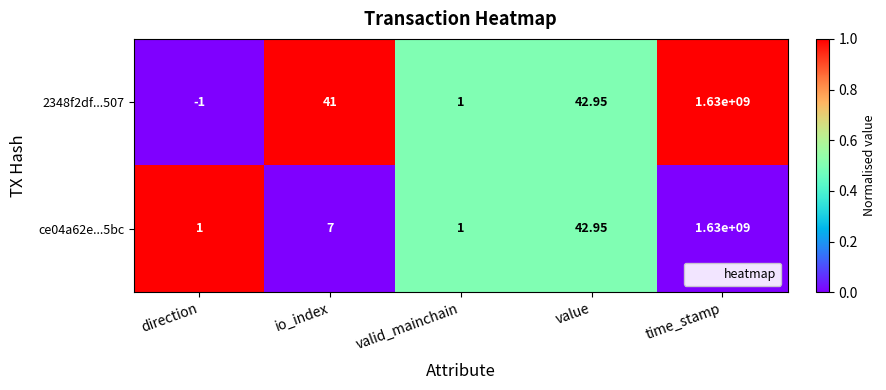

Is the value of ce04a62e...5bc at valid_mainchain greater than the value of 2348f2df...507 at direction?

Yes